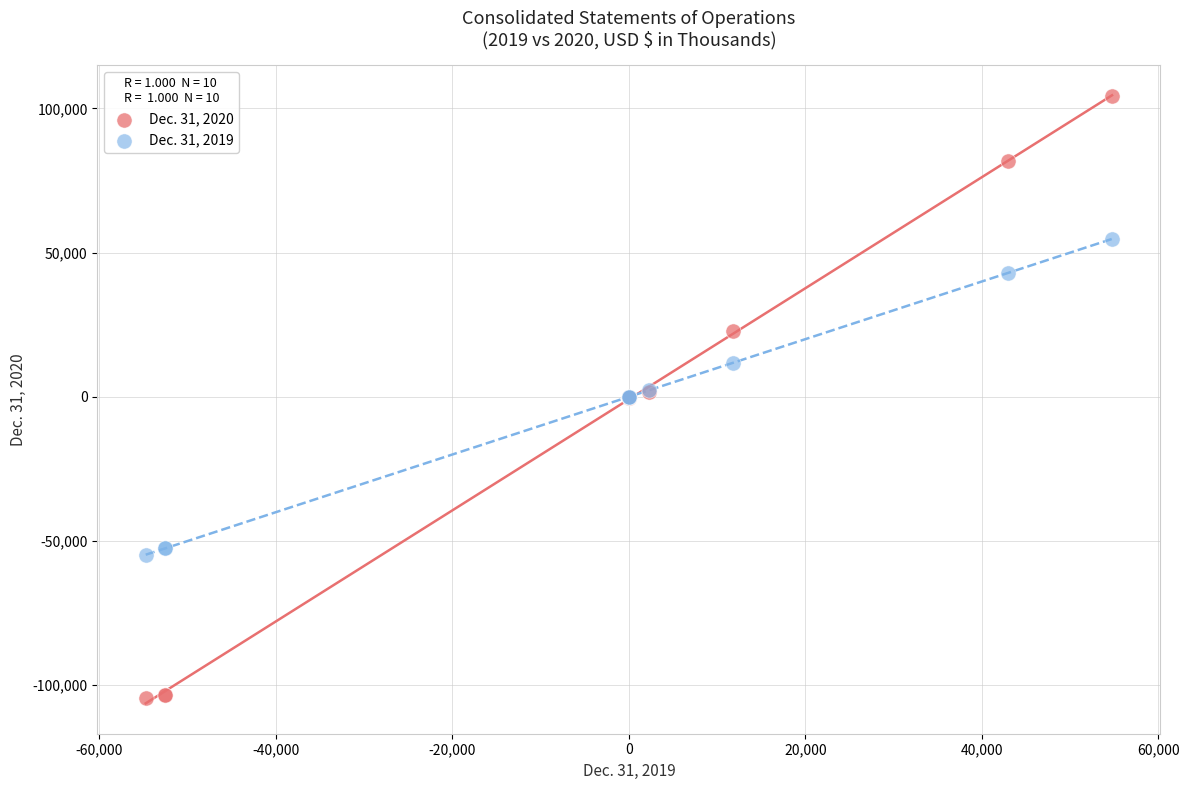

What are all the series names shown in the legend?

Dec. 31, 2020, Dec. 31, 2019